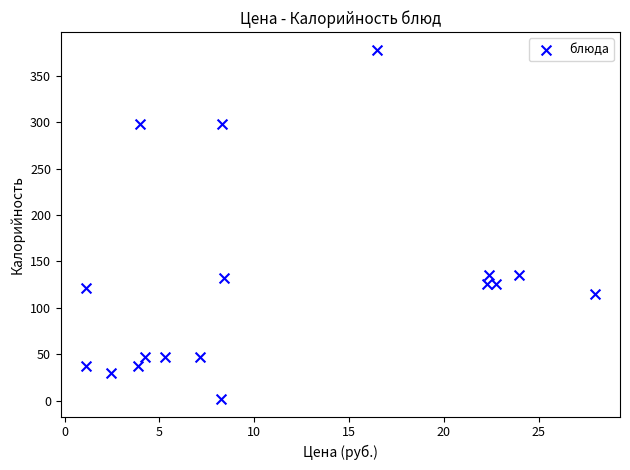

What is the range of Y values (max minus min)?

376.0